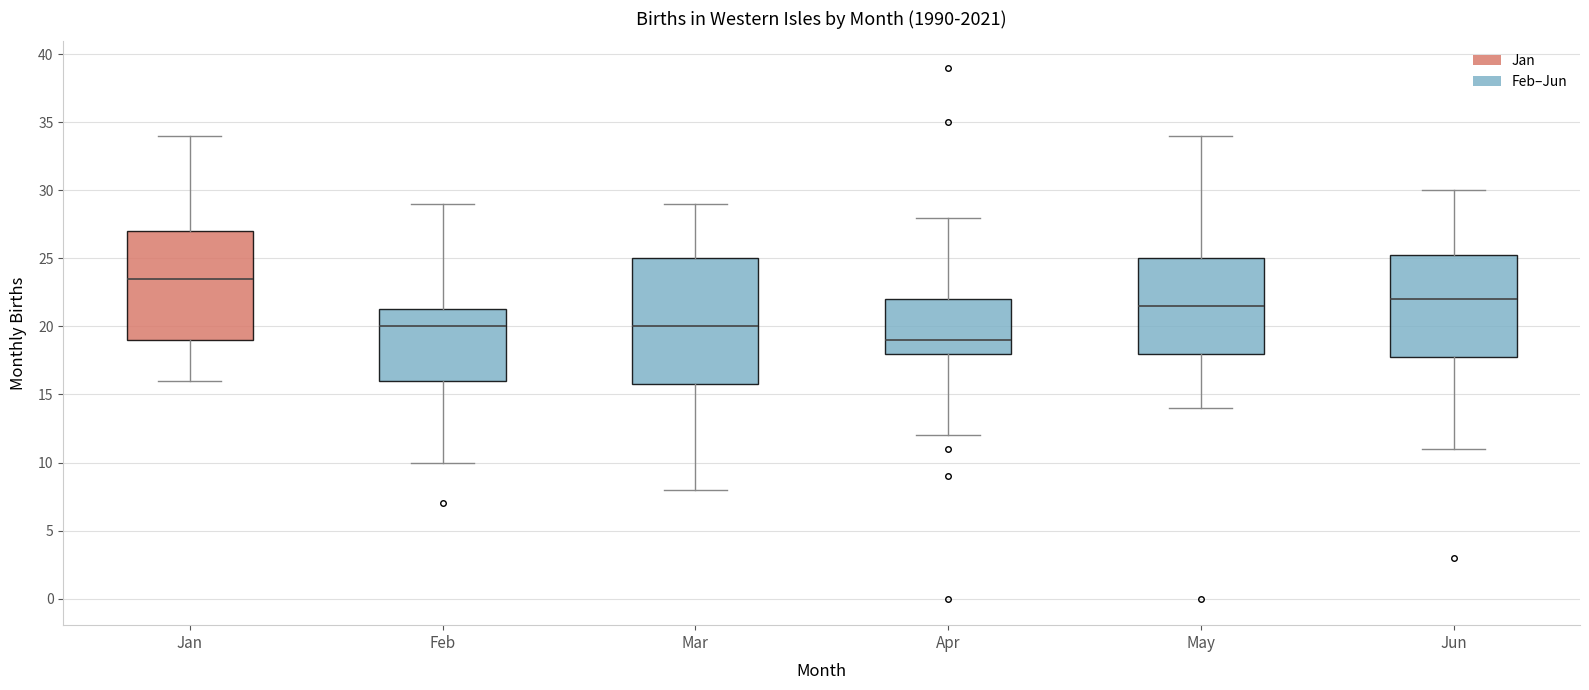

Comparing the boxes themselves (not the whiskers), which one is the tallest?

Mar